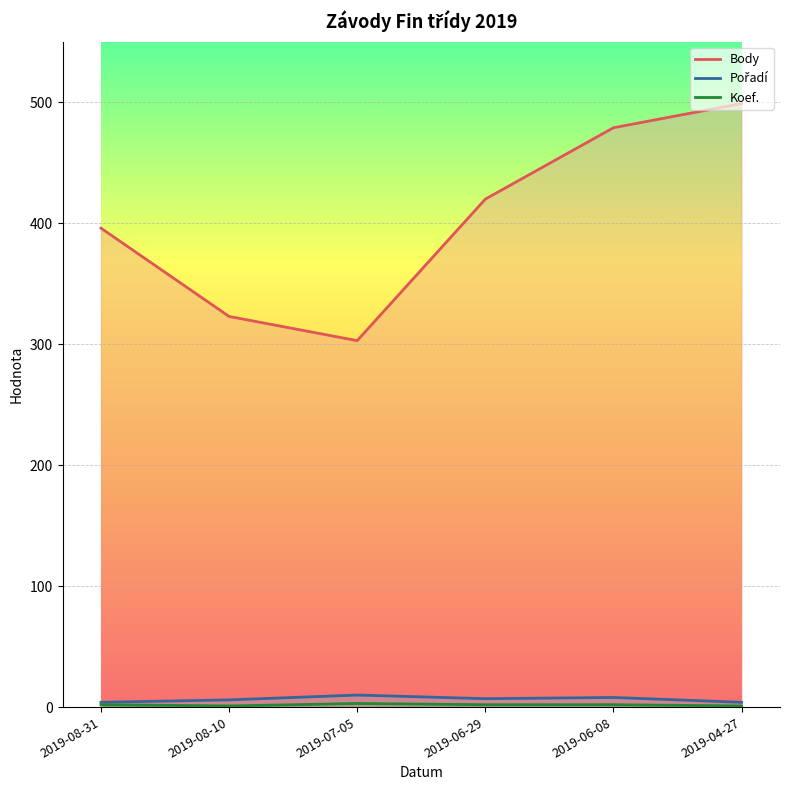

At how many categories does at least one series exceed 68?

6